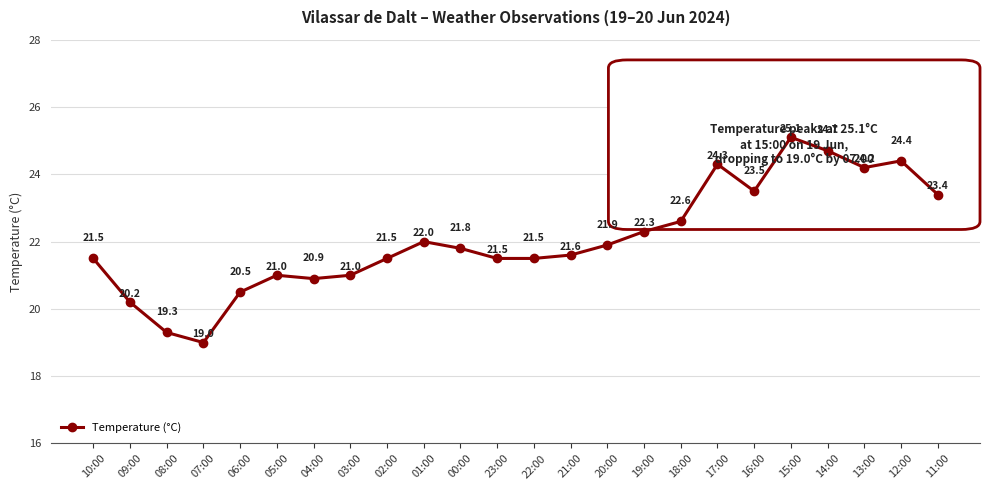

Reading left to right, extract all data points from this chart.

21.5	20.2	19.3	19.0	20.5	21.0	20.9	21.0	21.5	22.0	21.8	21.5	21.5	21.6	21.9	22.3	22.6	24.3	23.5	25.1	24.7	24.2	24.4	23.4